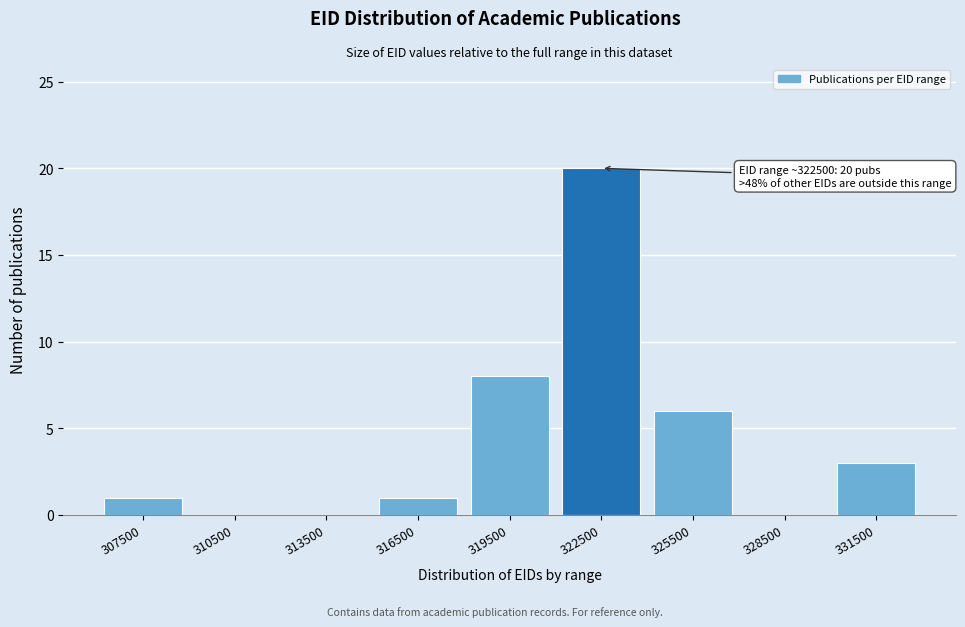

Reading left to right, extract all data points from this chart.

307500=1	310500=0	313500=0	316500=1	319500=8	322500=20	325500=6	328500=0	331500=3